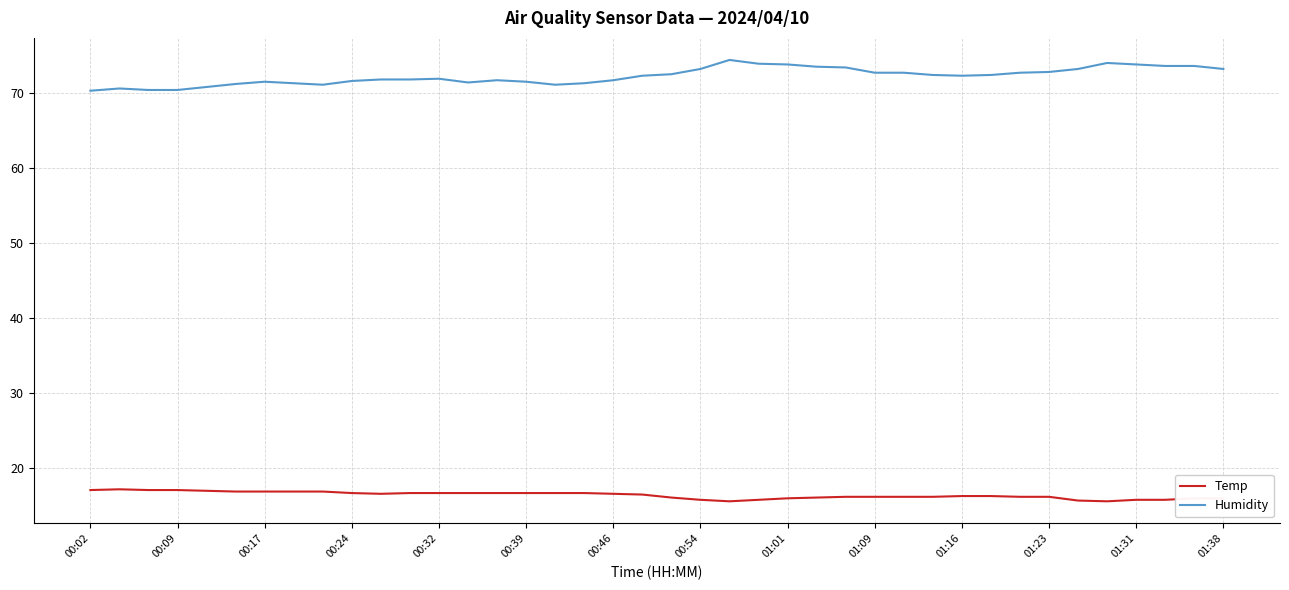

What are all the series names shown in the legend?

Temp, Humidity